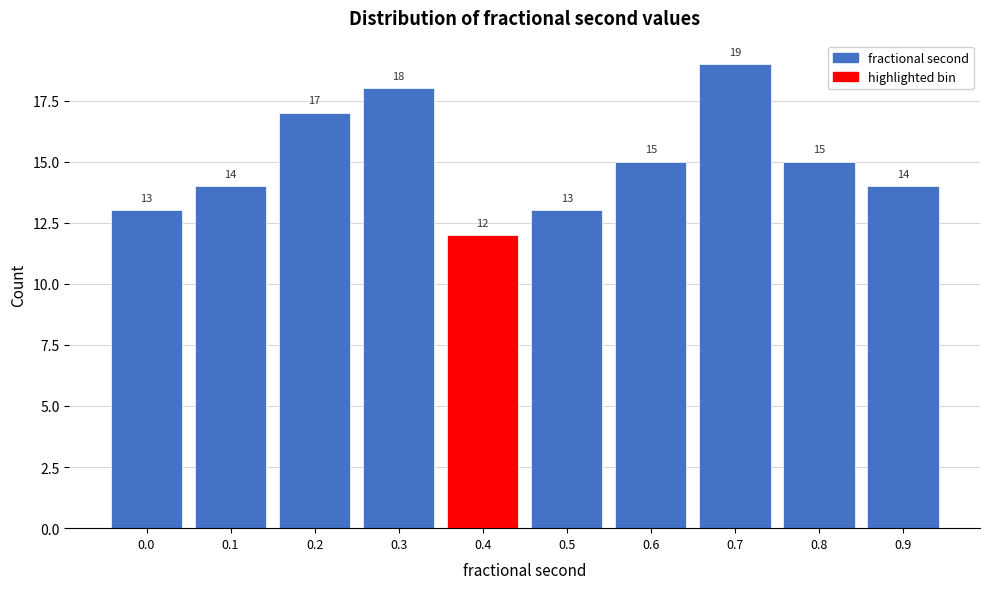

Reading right to left, what are all the values shown in this chart?

0.9=14	0.8=15	0.7=19	0.6=15	0.5=13	0.4=12	0.3=18	0.2=17	0.1=14	0.0=13